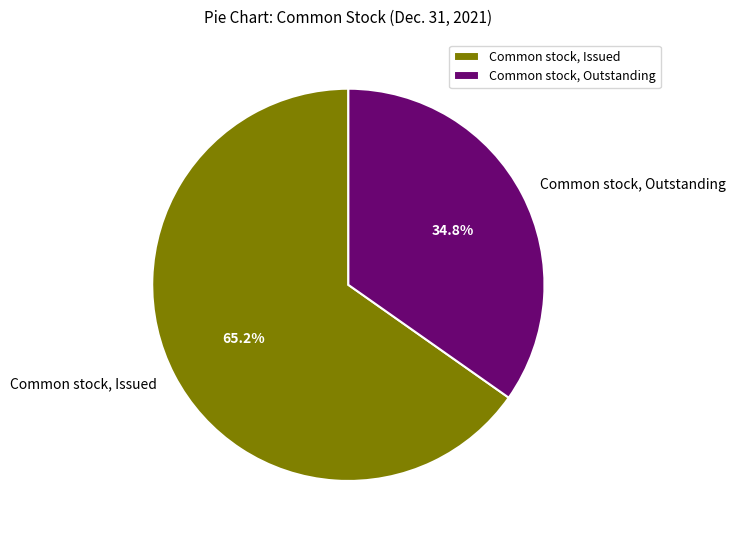

Does any single category account for the majority?

Yes